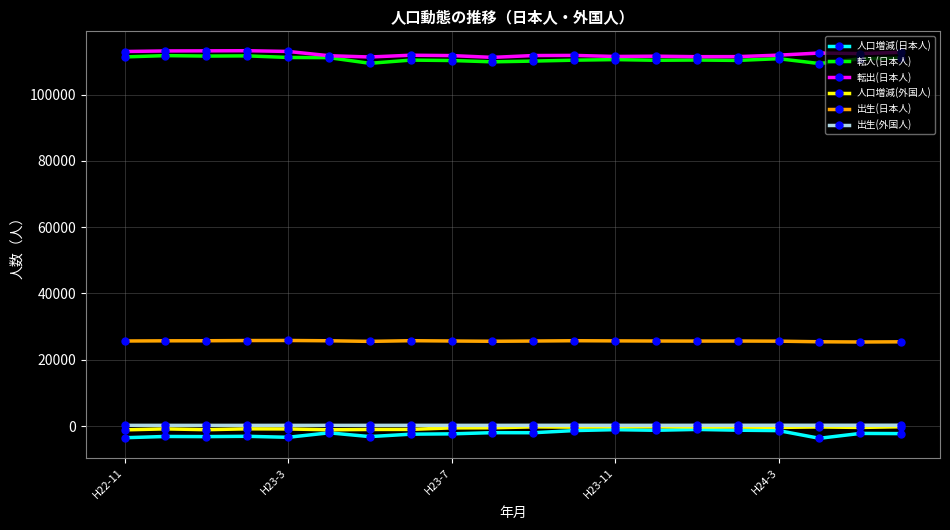

True or false: 人口増減(外国人) and 転出(日本人) intersect in this chart.

False